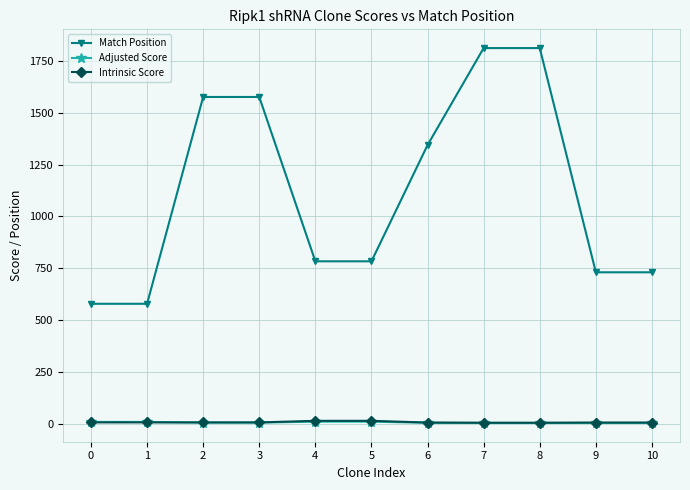

What is the minimum value shown in the chart?

2.8